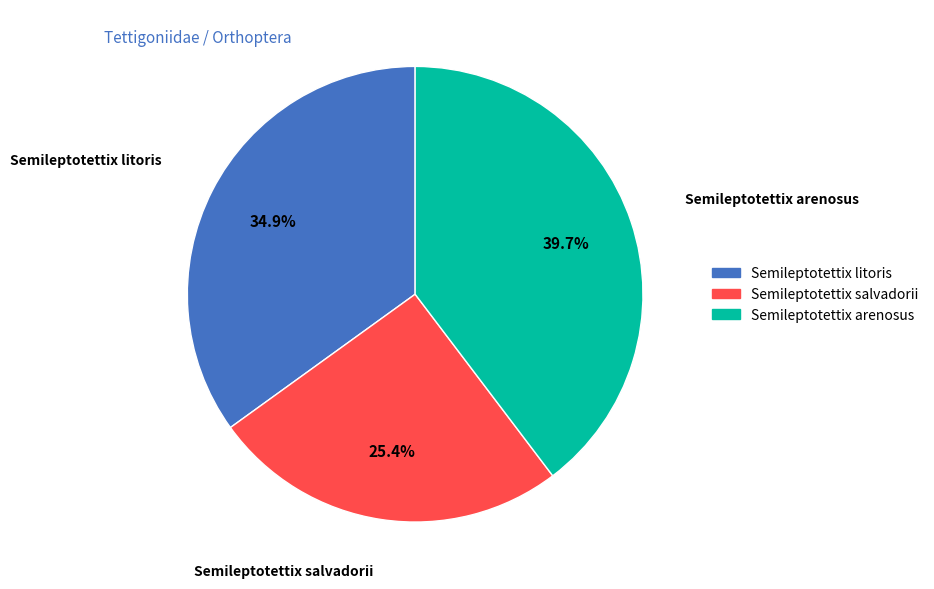

Which category has the biggest portion of the pie?

Semileptotettix arenosus